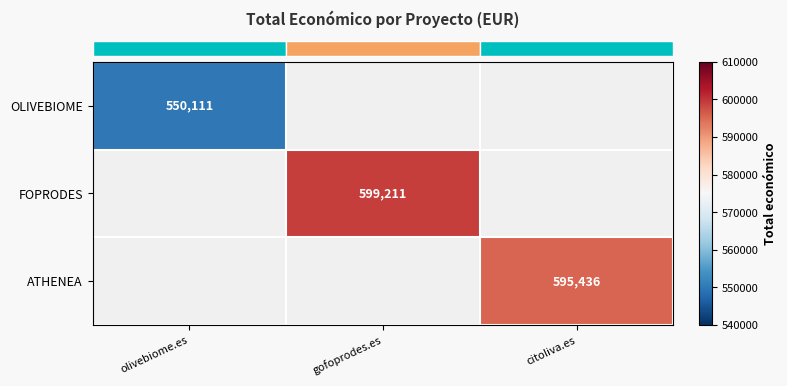

At how many categories does at least one series exceed 572137?

2